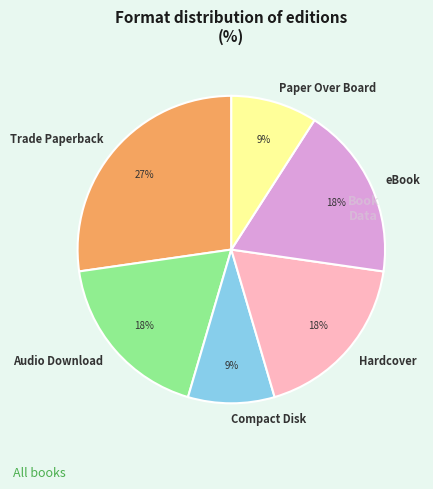

Count the number of slices in the pie.

6